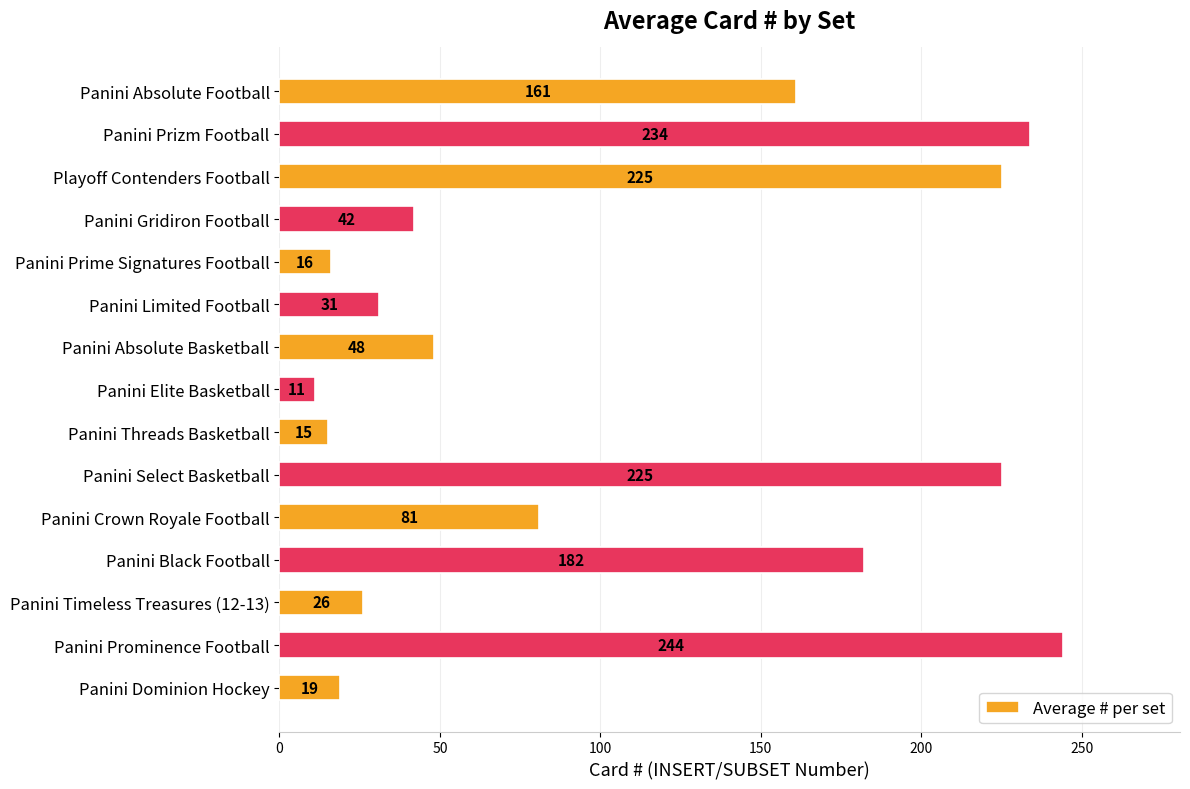

Approximately how many times larger is the value at Panini Prominence Football compared to Panini Absolute Basketball?

5.1